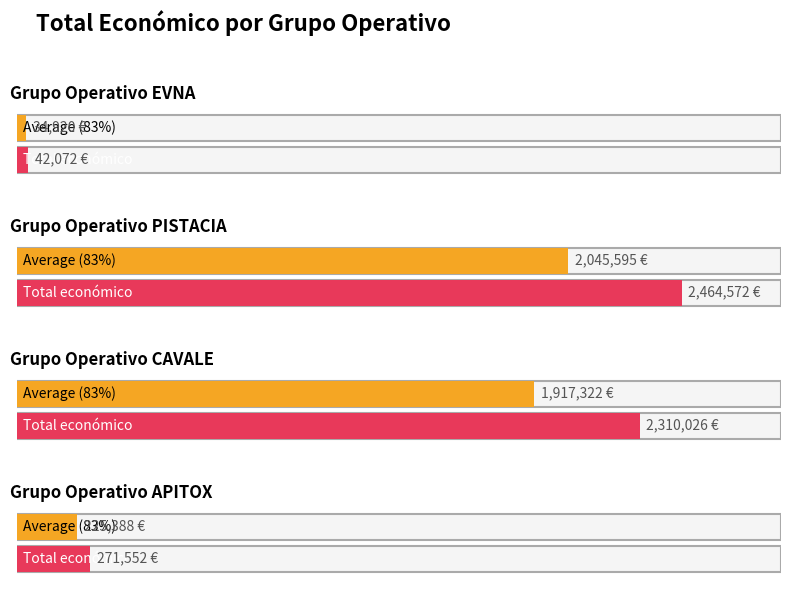

Which has a higher value, CAVALE or EVNA?

CAVALE